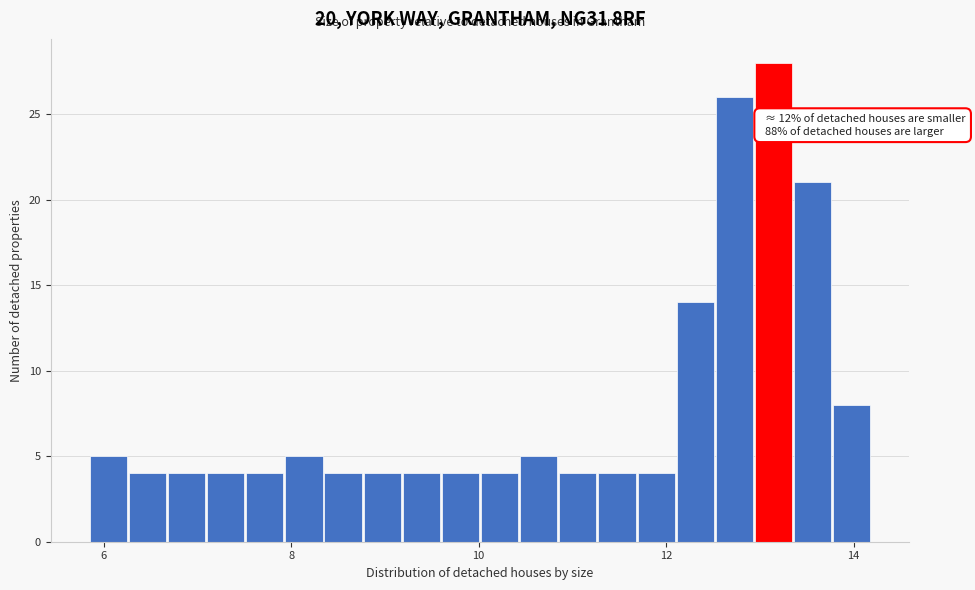

Around what value on the x-axis is the tallest bar? Give the approximate position of its centre, as read against the axis.

13.2